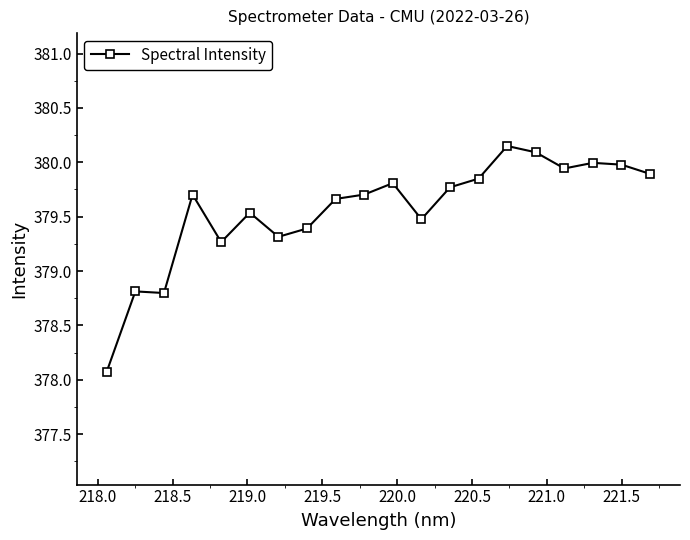

True or false: the data has more than 1 interior local peaks.

True